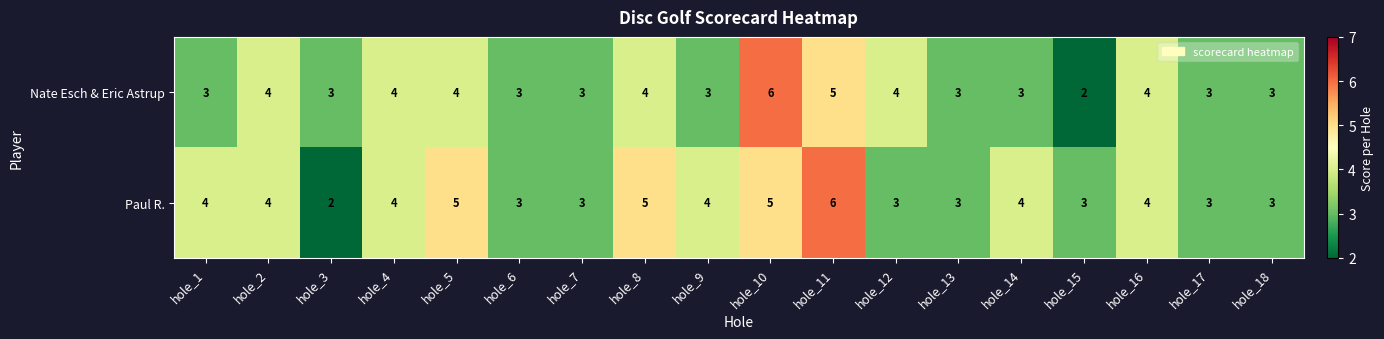

What is the total value across all series at hole_13?

6